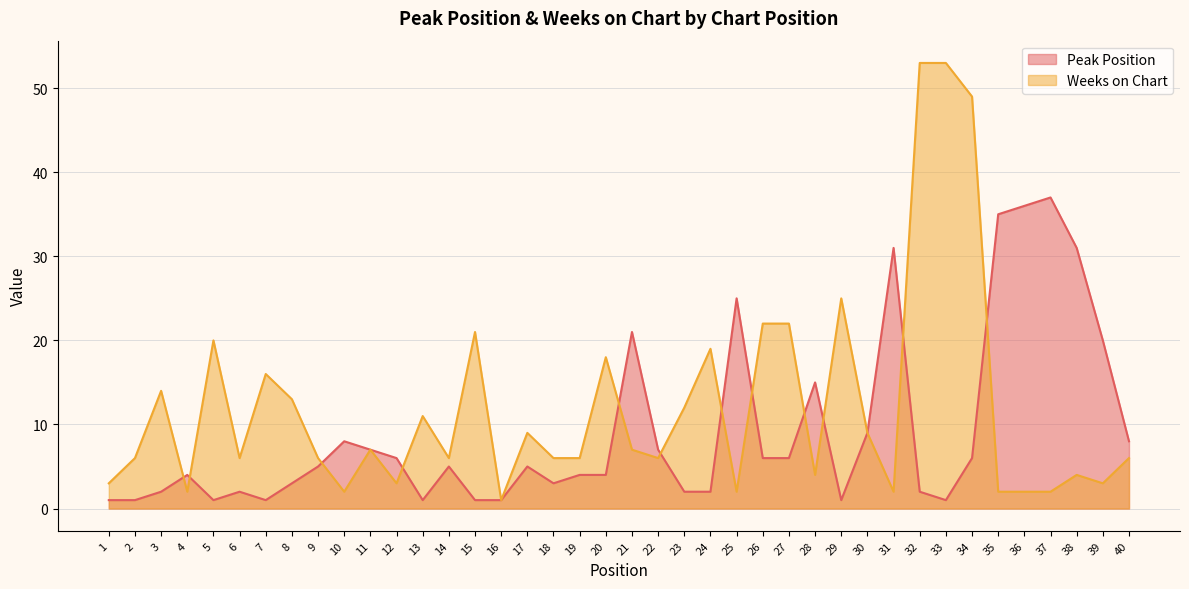

Is the value of Peak Position at 39 greater than the value of Weeks on Chart at 32?

No